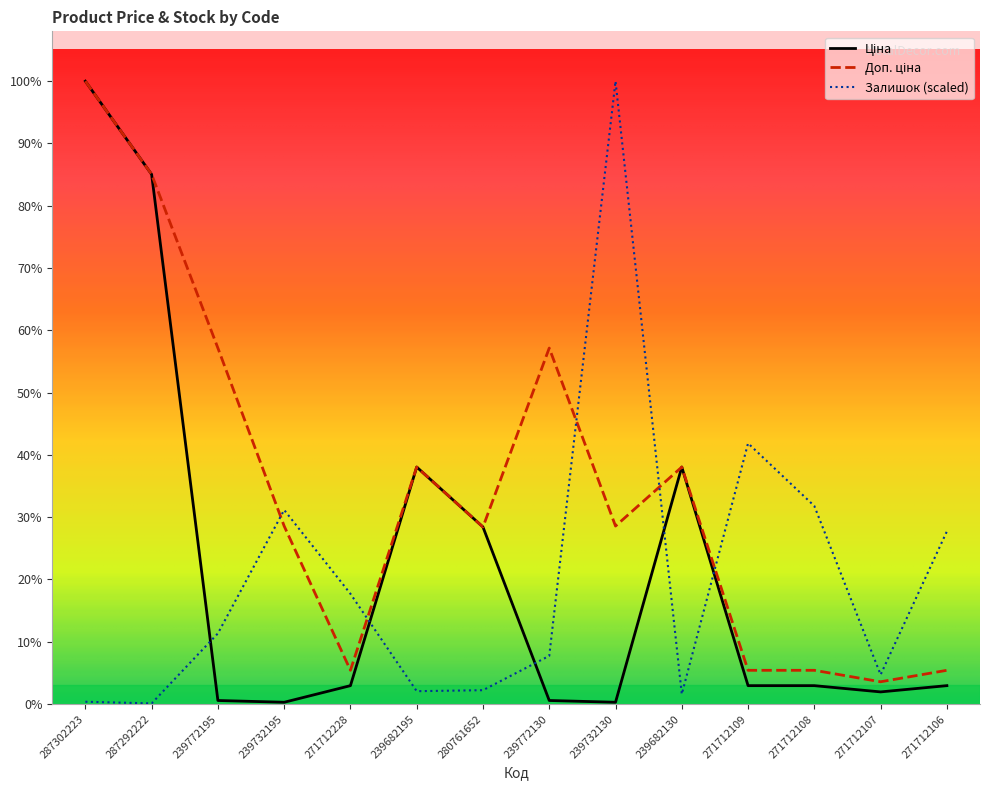

Which series has the largest total across all categories?

Доп. ціна